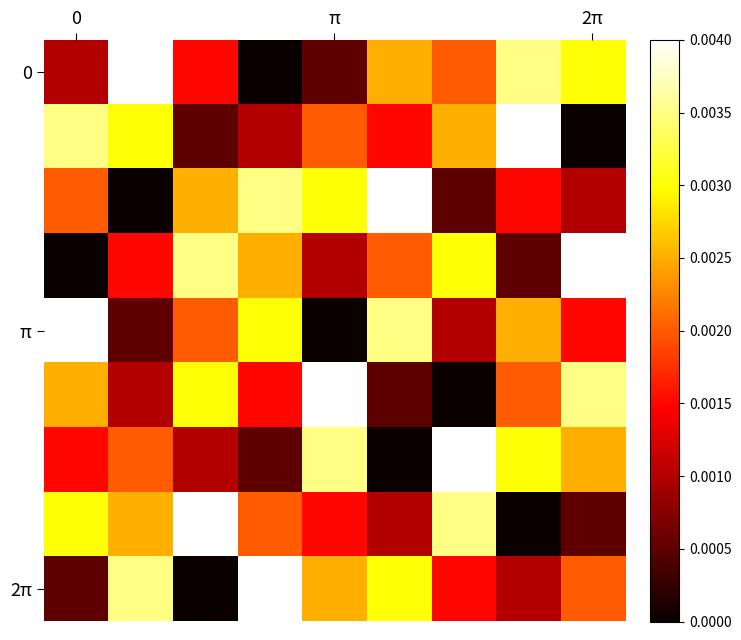

Which label corresponds to the smallest value in the chart?

3